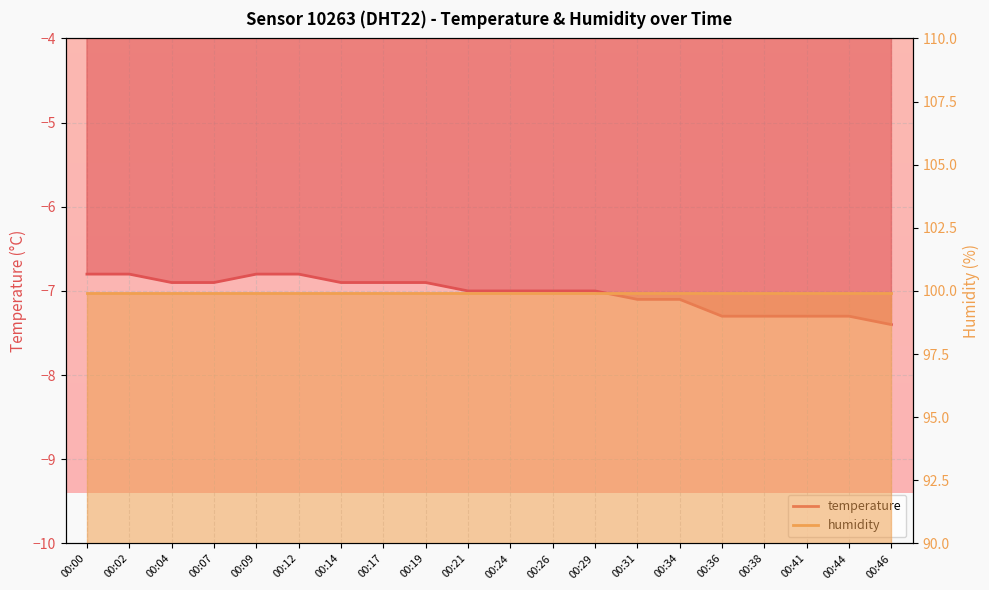

Is it true that the value at 00:17 is -6.9?

True